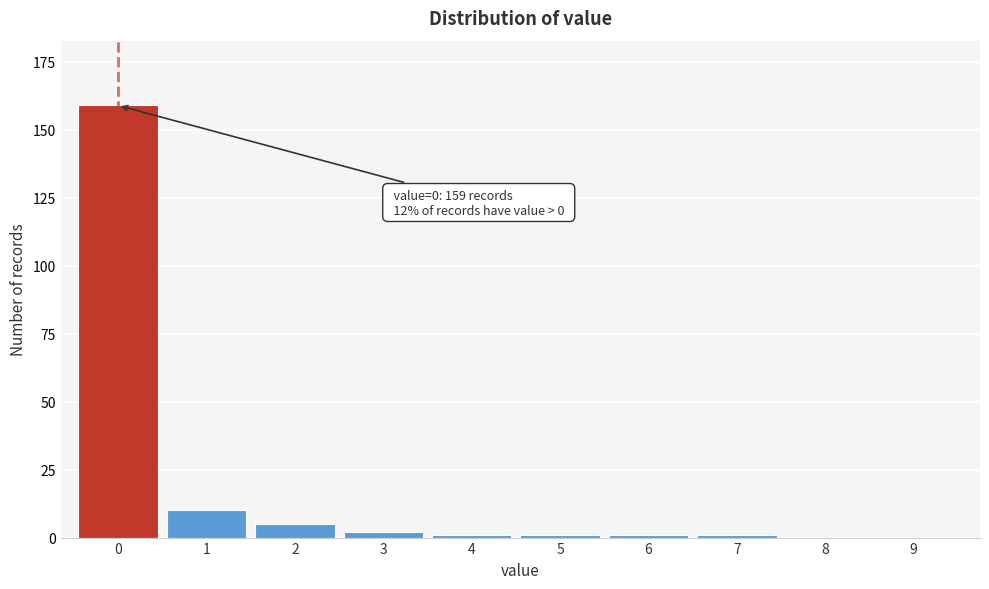

Reading left to right, list all the values displayed in this chart.

0=159	1=10	2=5	3=2	4=1	5=1	6=1	7=1	8=0	9=0